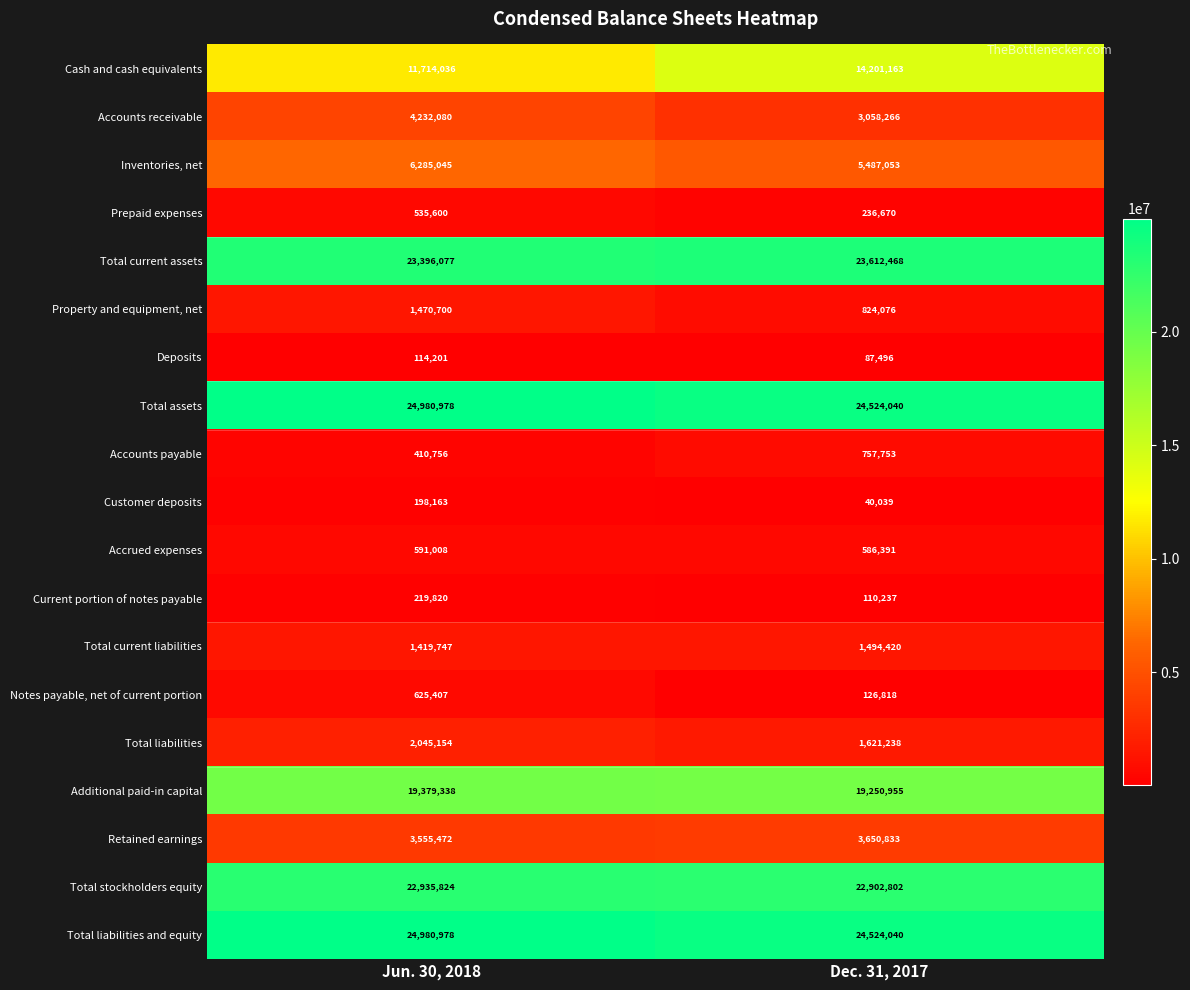

The Current portion of notes payable series shows 294601 at Jun. 30, 2018. True or false?

False